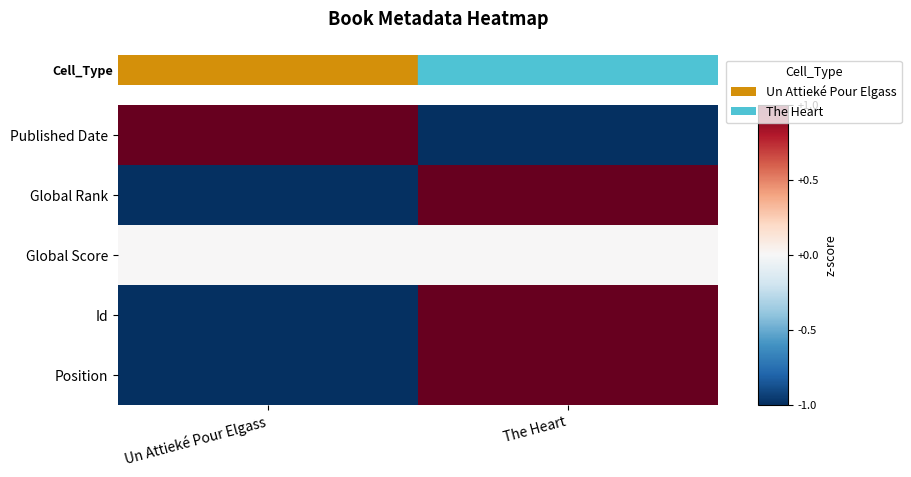

What is the maximum value shown in the chart?

1